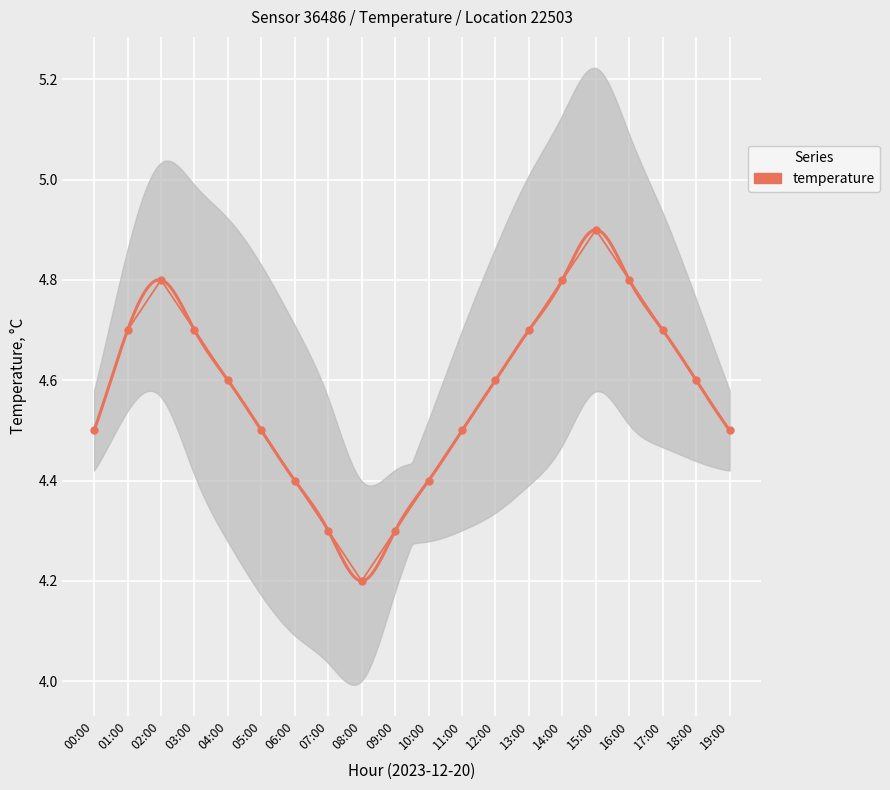

Reading left to right, what are all the values shown in this chart?

4.5	4.7	4.8	4.7	4.6	4.5	4.4	4.3	4.2	4.3	4.4	4.5	4.6	4.7	4.8	4.9	4.8	4.7	4.6	4.5